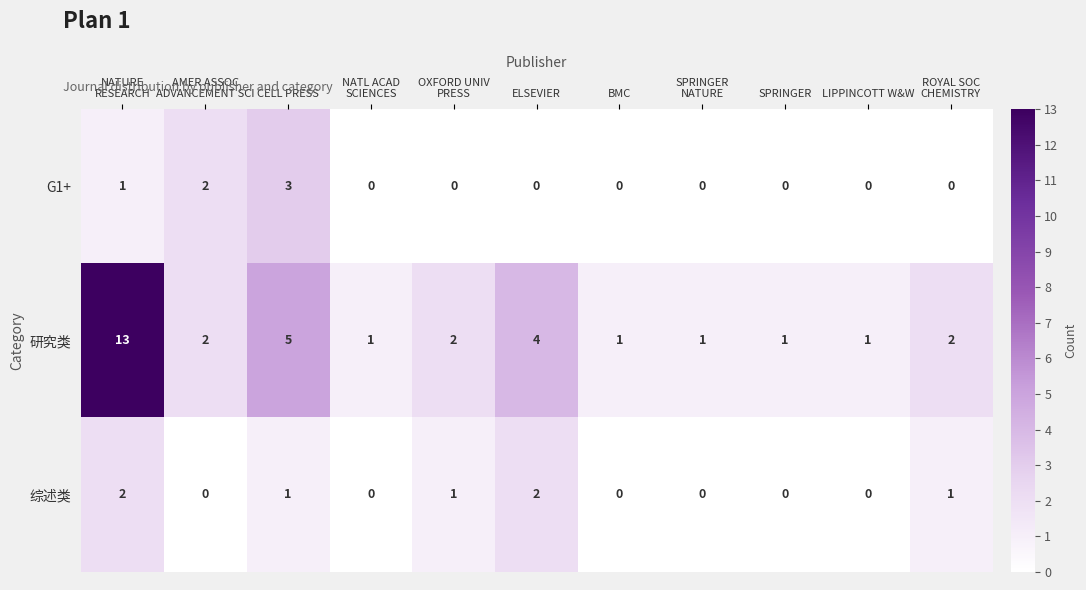

True or false: 研究类 has a value of 1 at BMC.

True